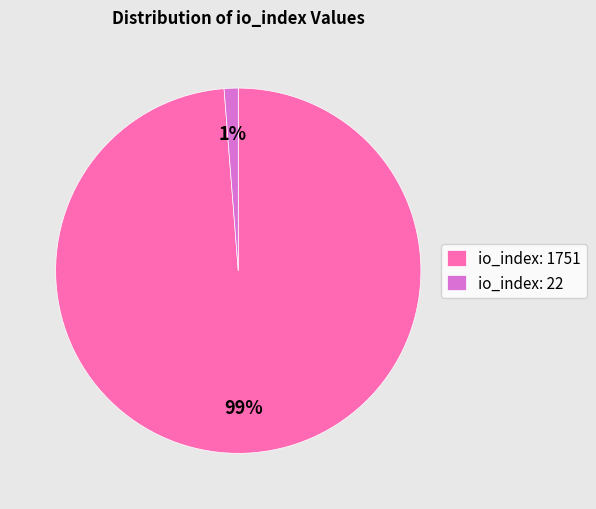

To the nearest percent, what percentage of the pie is io_index: 1751?

99%